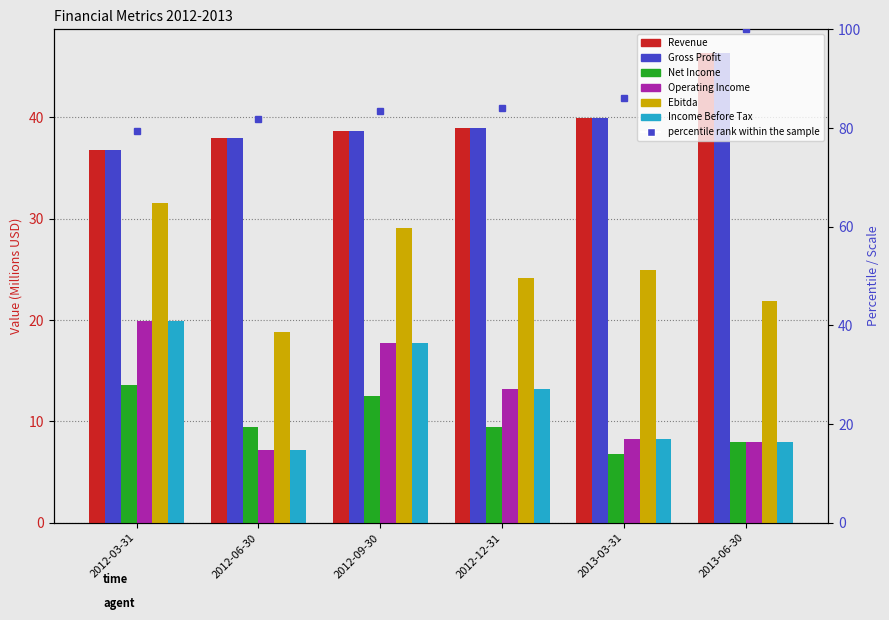

At how many categories does at least one series exceed 42?

1